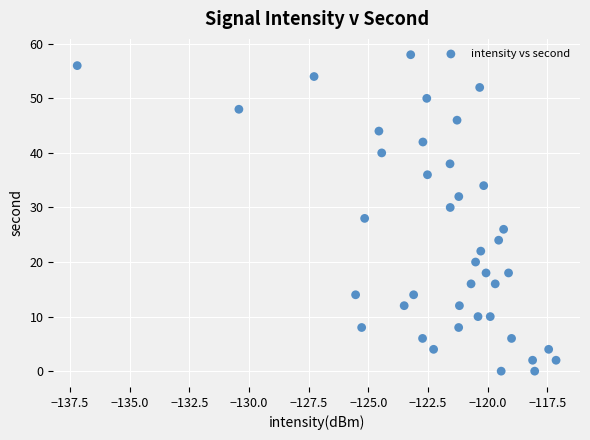

What is the range of Y values (max minus min)?

58